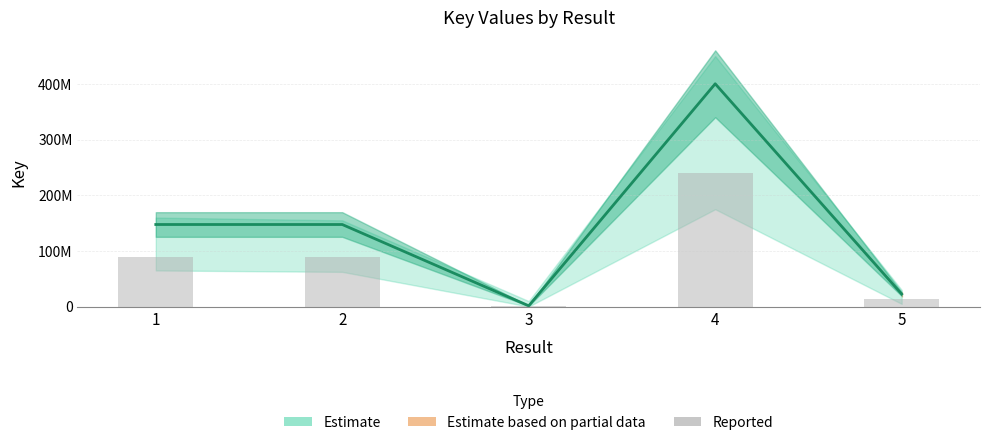

Rank the series by their average value, from lowest to highest.

Reported, Estimate